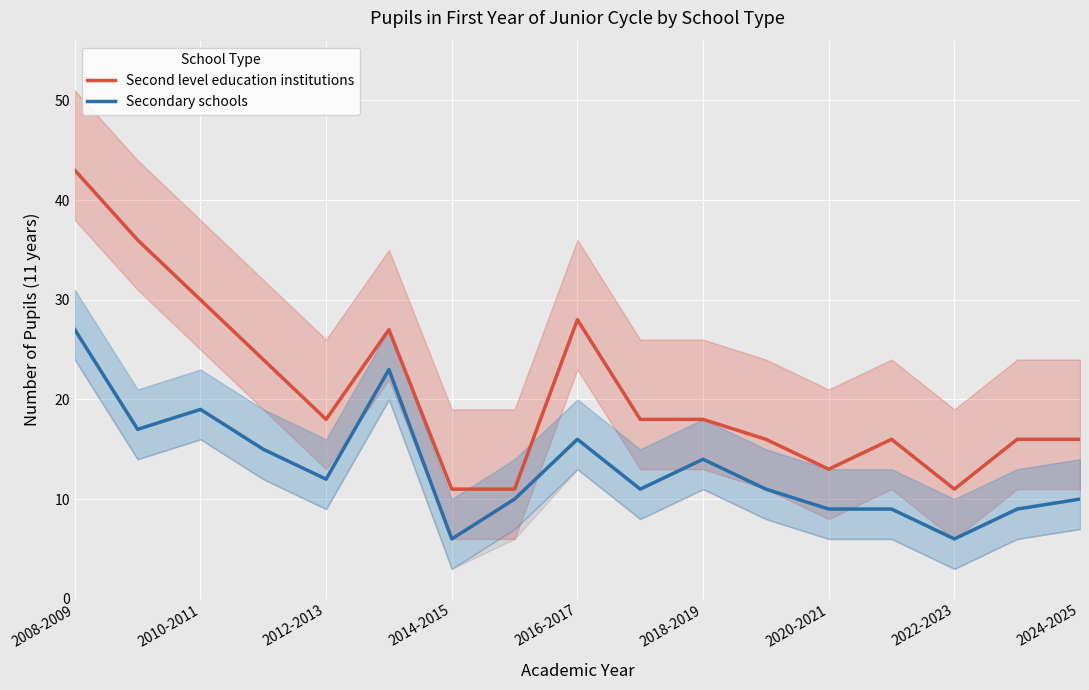

How many lines are shown in the chart?

2